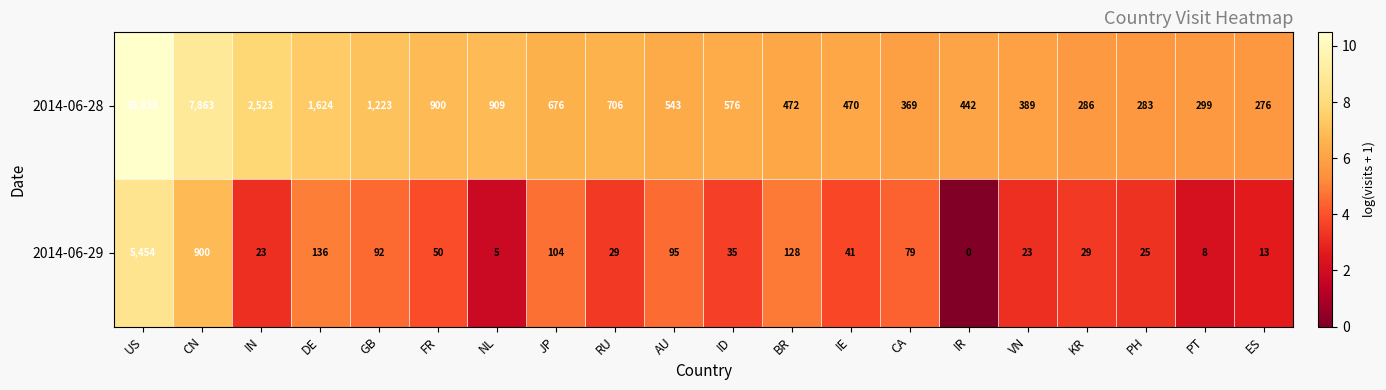

What is the total value across all series at IE?

511